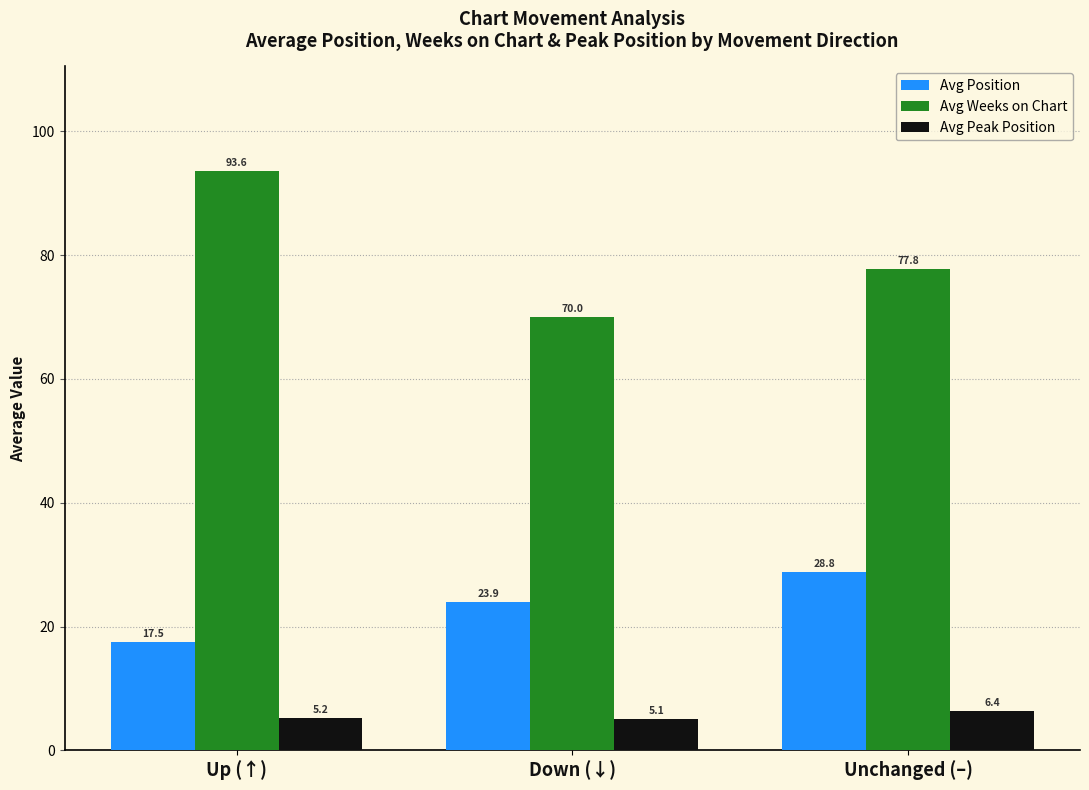

Reading right to left, list all the values displayed in this chart.

Avg Position: Unchanged (–)=28.8	Down (↓)=23.9	Up (↑)=17.5
Avg Weeks on Chart: Unchanged (–)=77.8	Down (↓)=70.0	Up (↑)=93.6
Avg Peak Position: Unchanged (–)=6.4	Down (↓)=5.1	Up (↑)=5.2